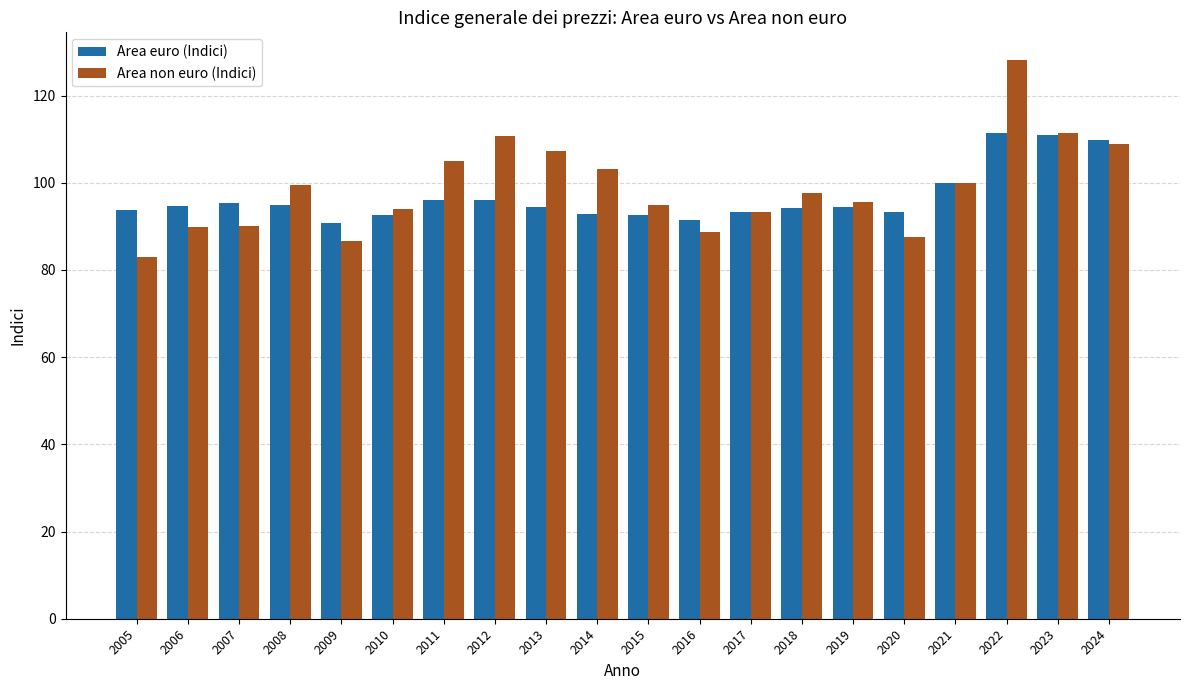

List the series in order of their peak value, lowest first.

Area euro (Indici), Area non euro (Indici)